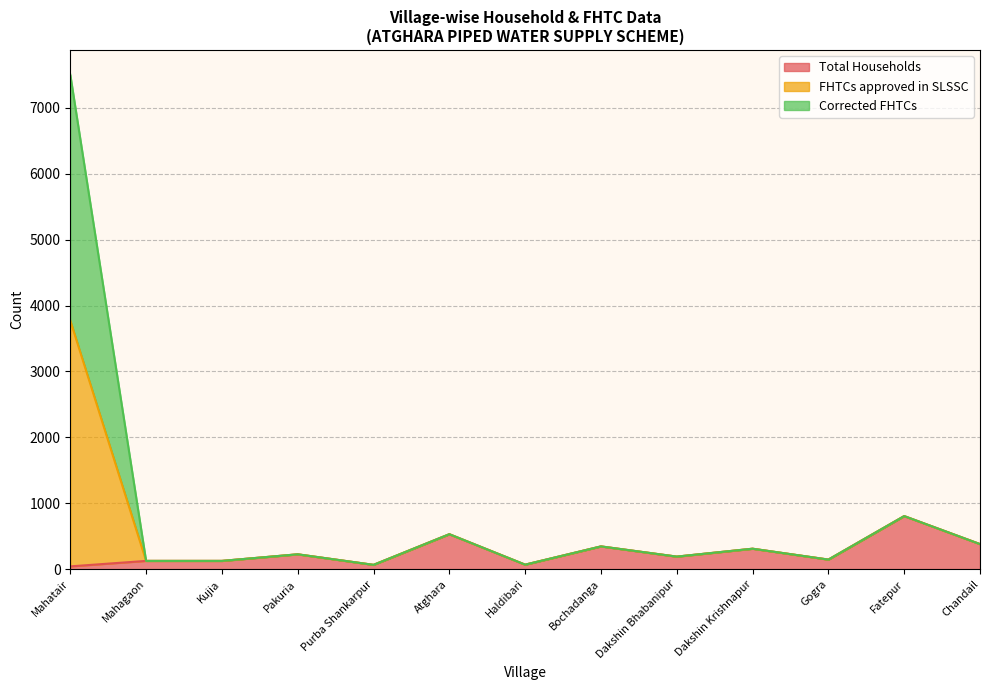

What is the smallest value displayed?

42